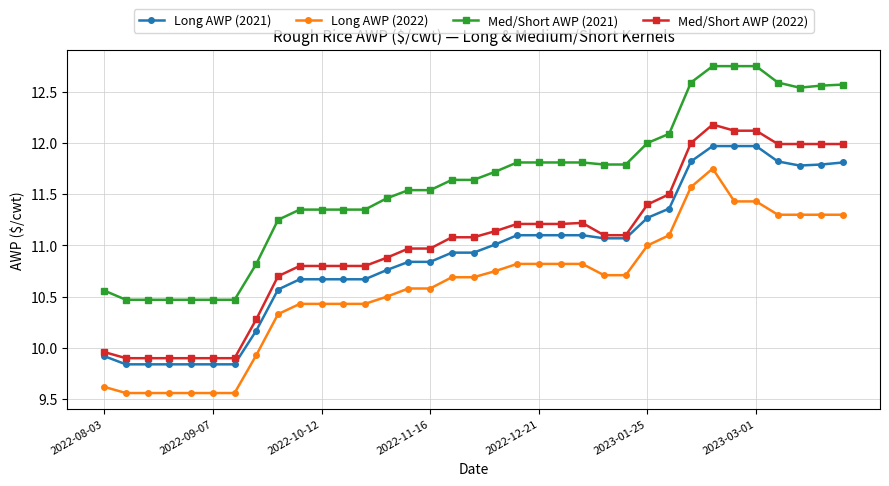

List the series in order of their peak value, lowest first.

Long AWP (2022), Long AWP (2021), Med/Short AWP (2022), Med/Short AWP (2021)